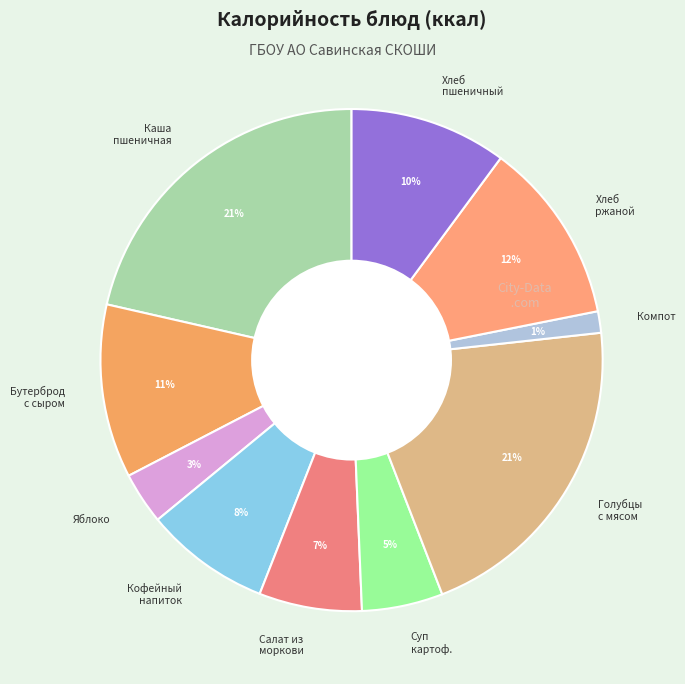

How many segments does this pie chart have?

10